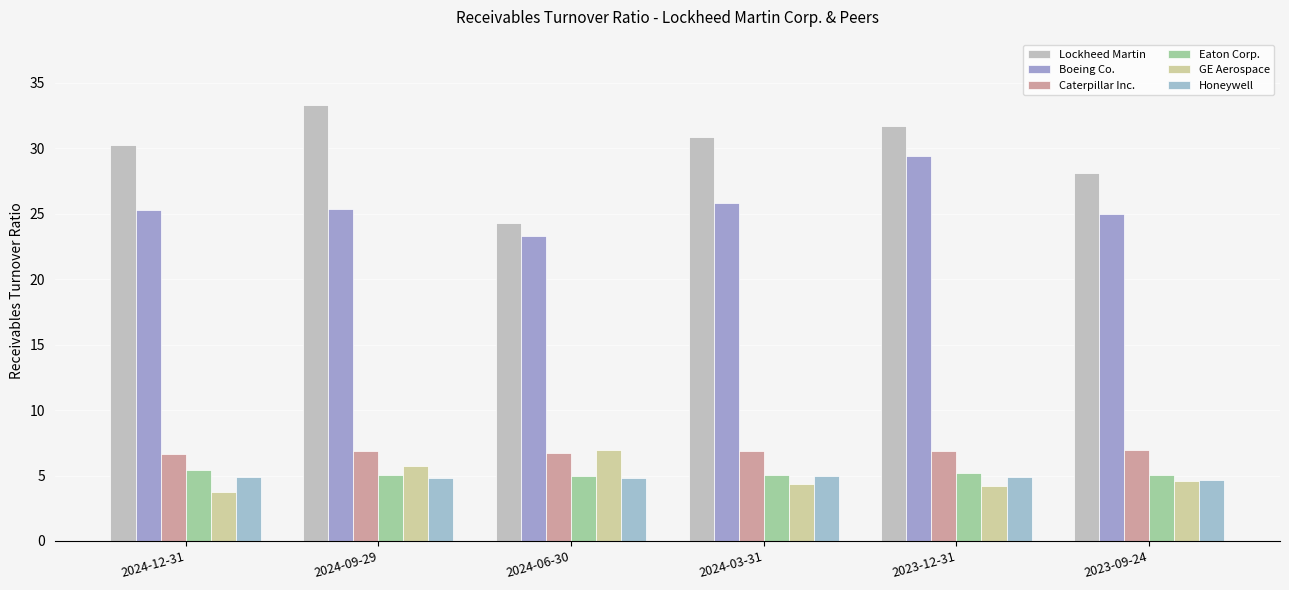

True or false: GE Aerospace has a value of 7.4 at 2023-09-24.

False